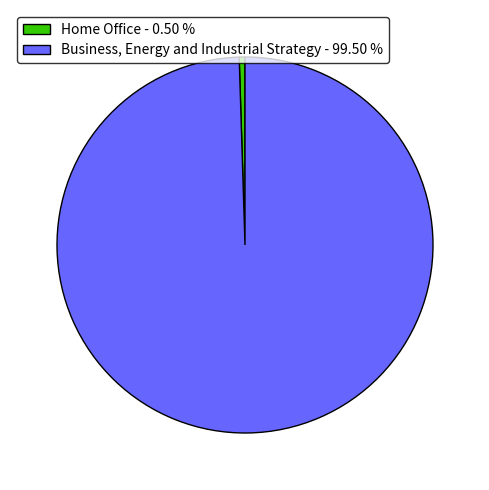

Which slice is the largest?

Business, Energy and Industrial Strategy